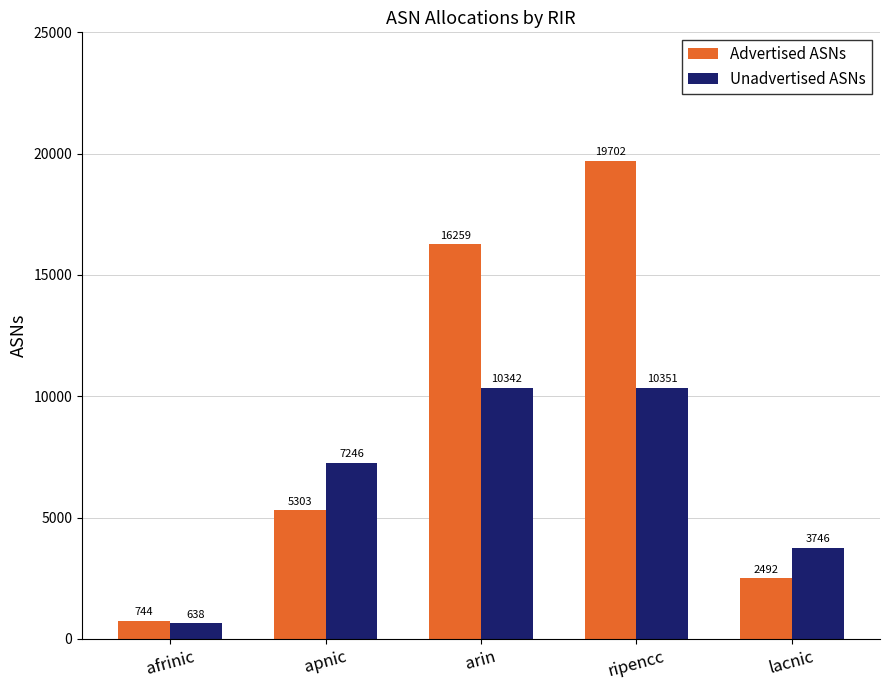

The value of Advertised ASNs at apnic is 3389. True or false?

False